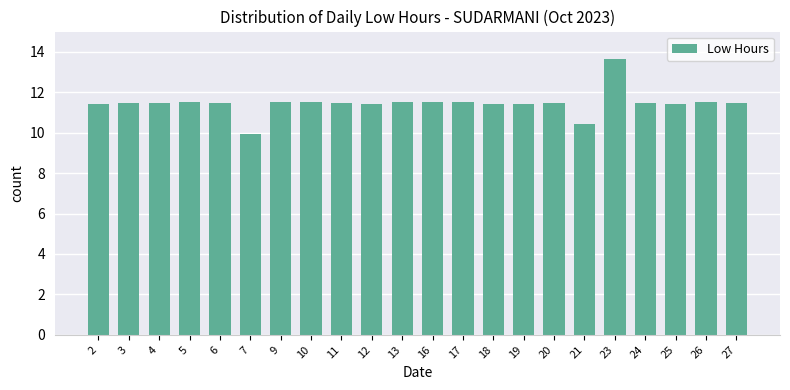

How many data points does each series have?

22